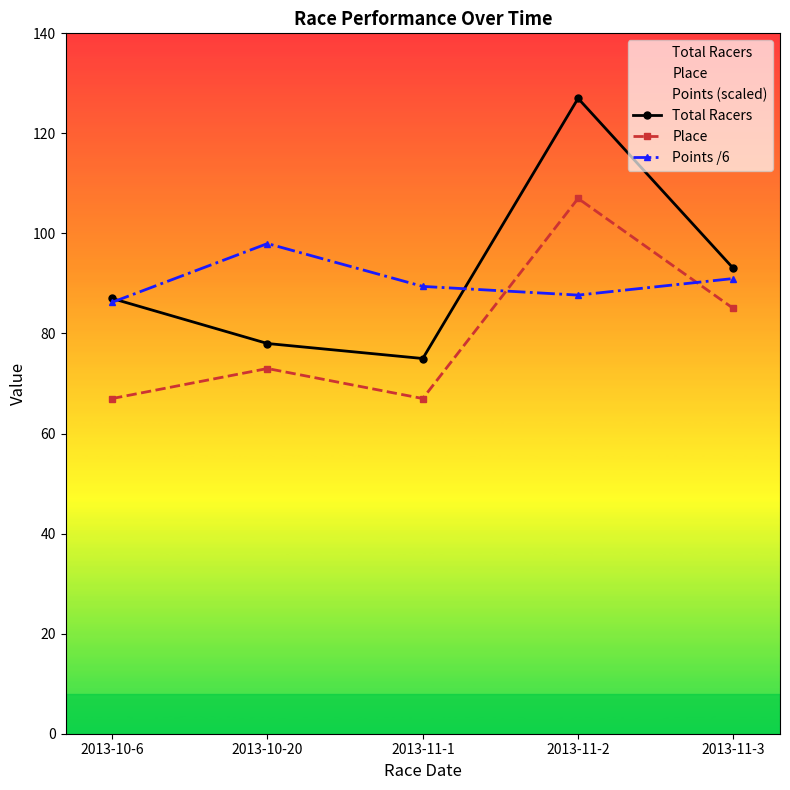

How many times do Points /6 and Place cross each other?

2